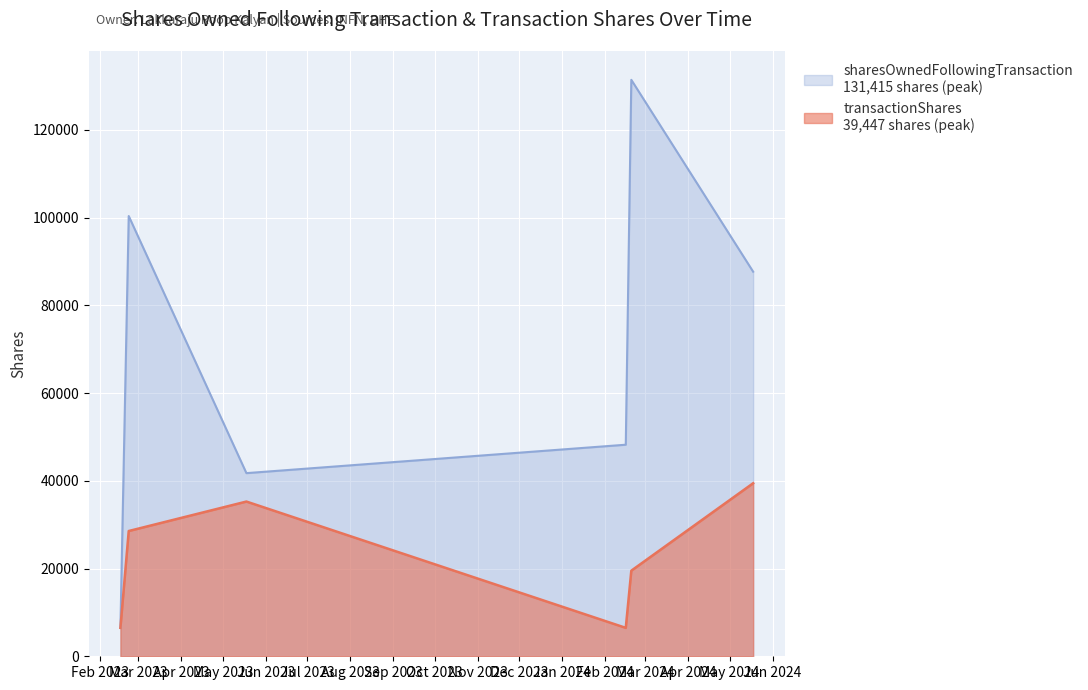

Which series has the widest spread of values?

sharesOwnedFollowingTransaction